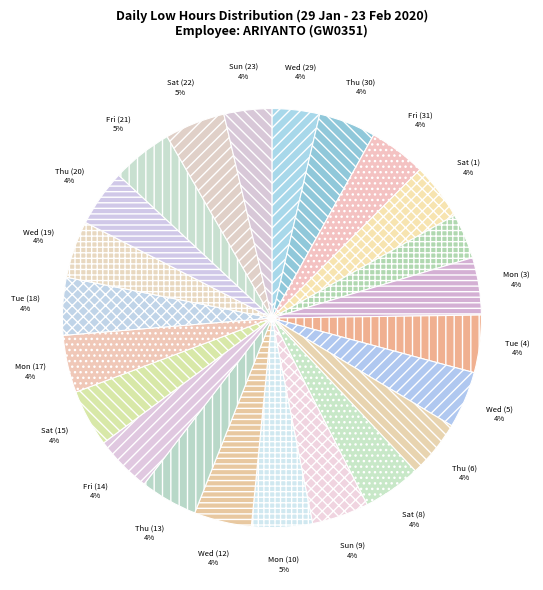

How many segments does this pie chart have?

23